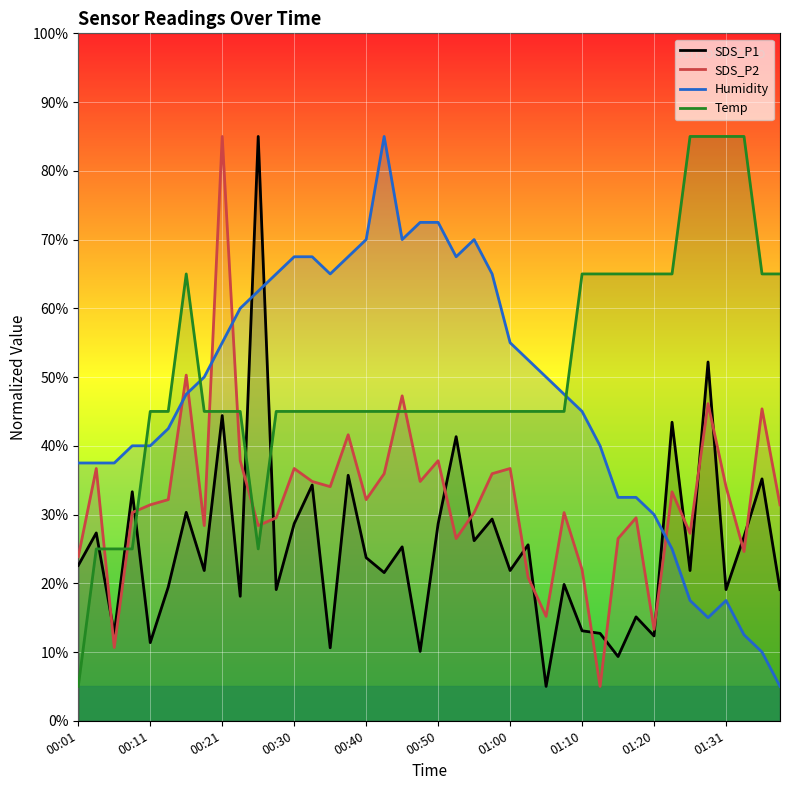

What is the maximum value for Humidity?

85.0